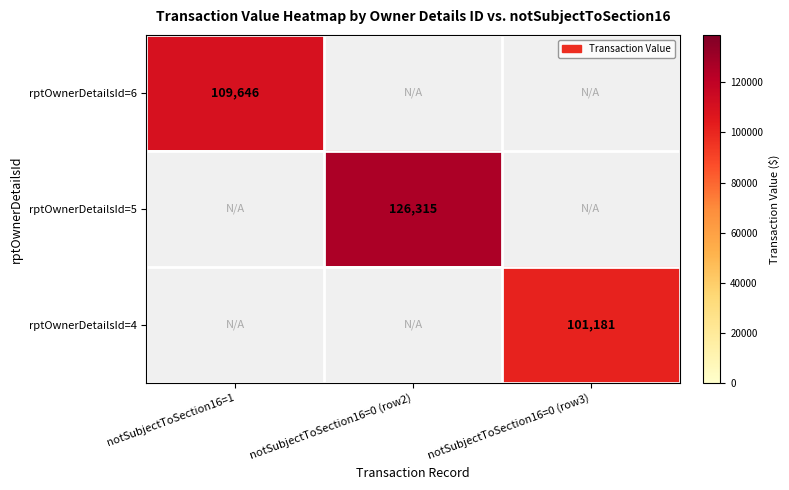

Is it true that rptOwnerDetailsId=5 equals 126315 at notSubjectToSection16=0 (row2)?

True